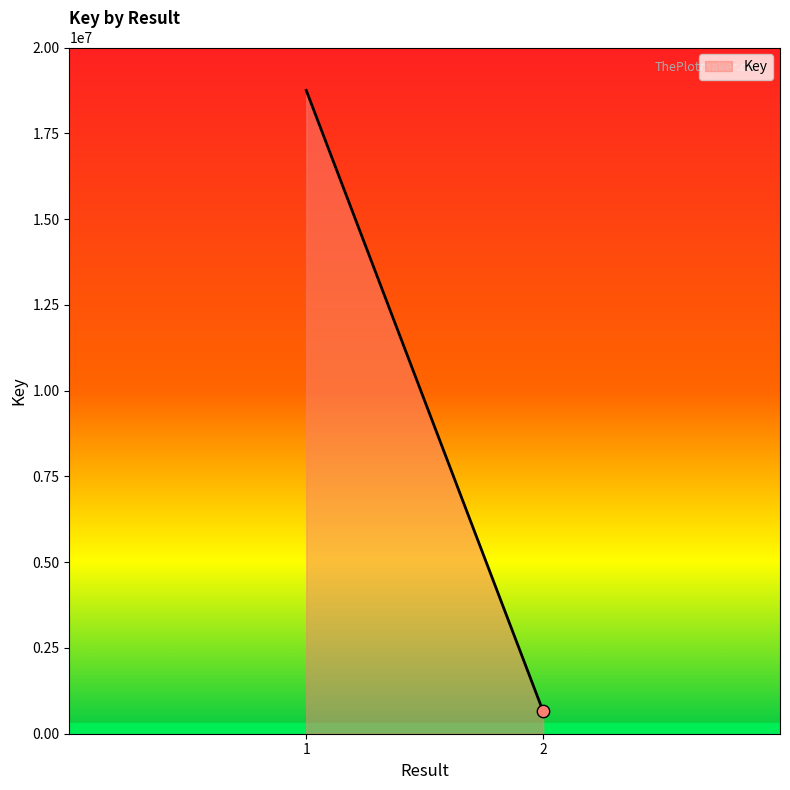

Approximately how many times larger is the value at 1 compared to 2?

28.8